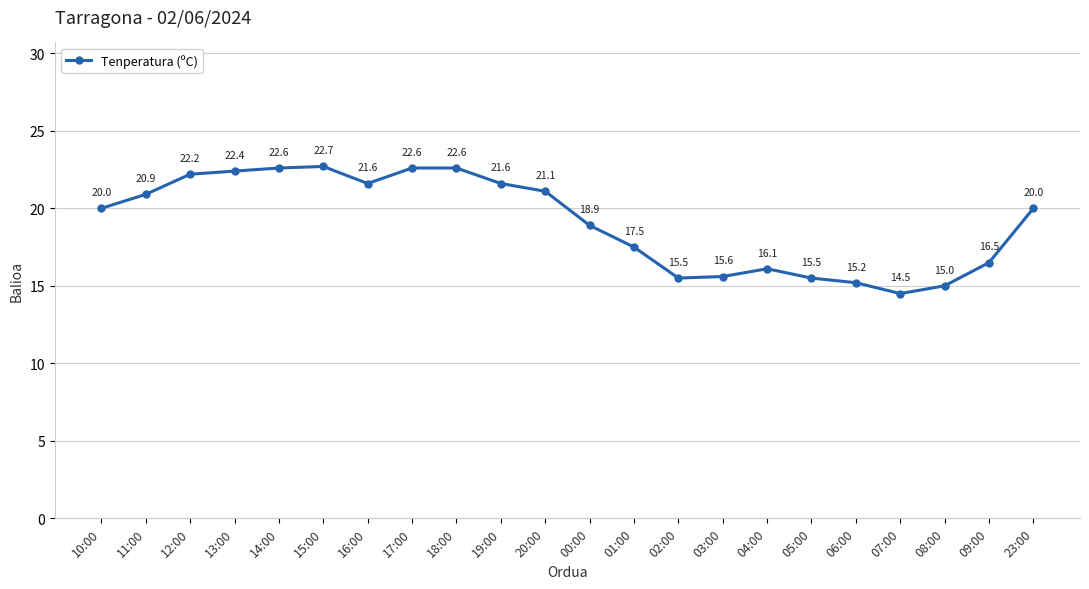

What is the change in value from 01:00 to 05:00?

-2.0